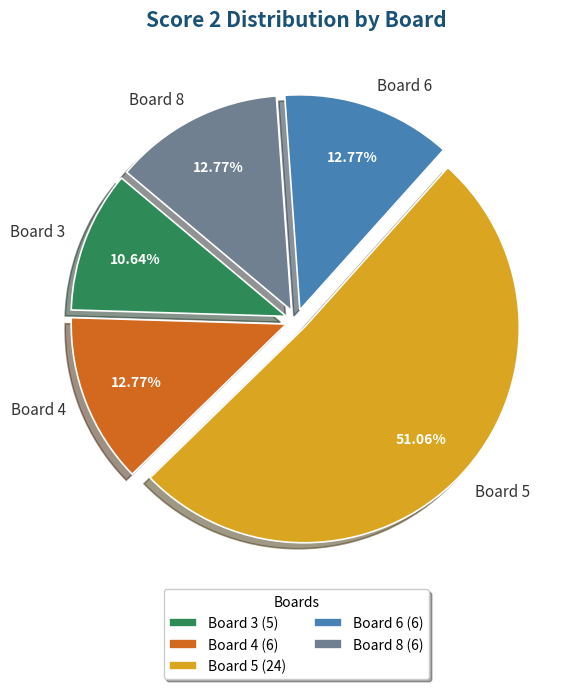

Approximately how many times larger is the value at Board 6 compared to Board 4?

1.0